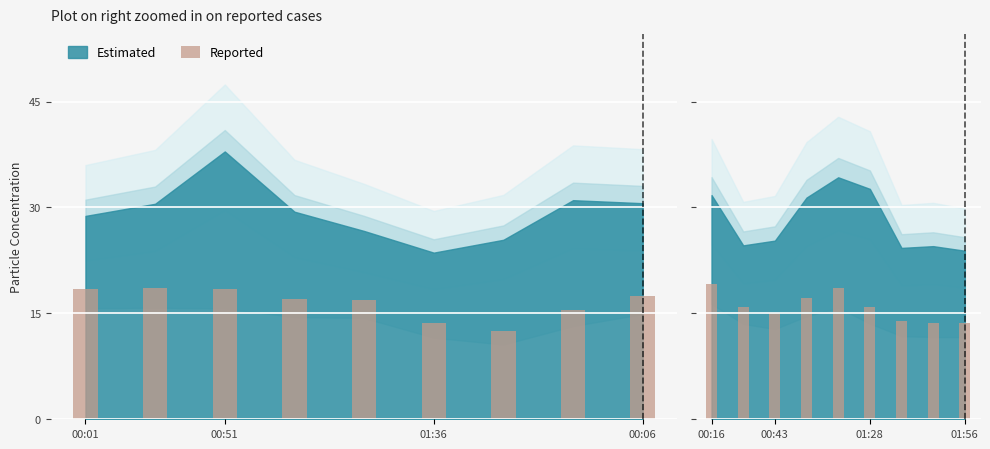

The value at 01:28 is 24.1. True or false?

False